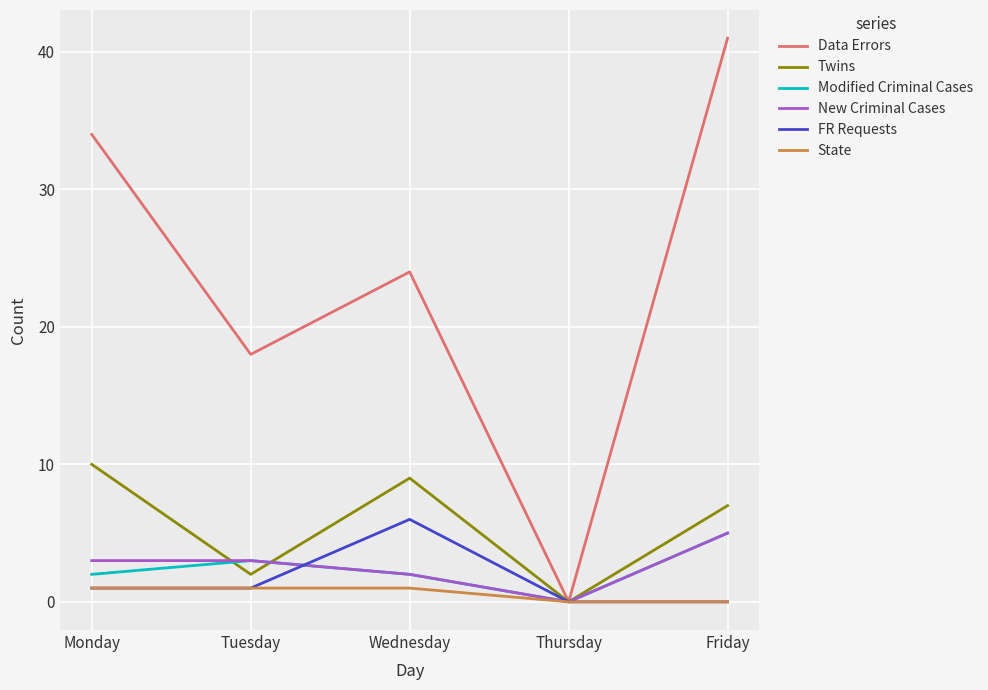

What is the spread (max minus min) of values at Monday?

33